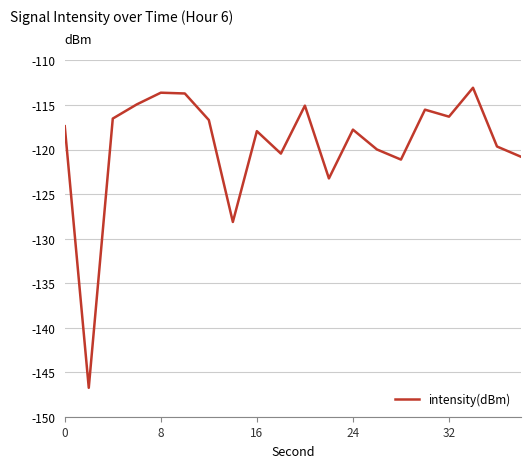

What is the smallest value displayed?

-146.8